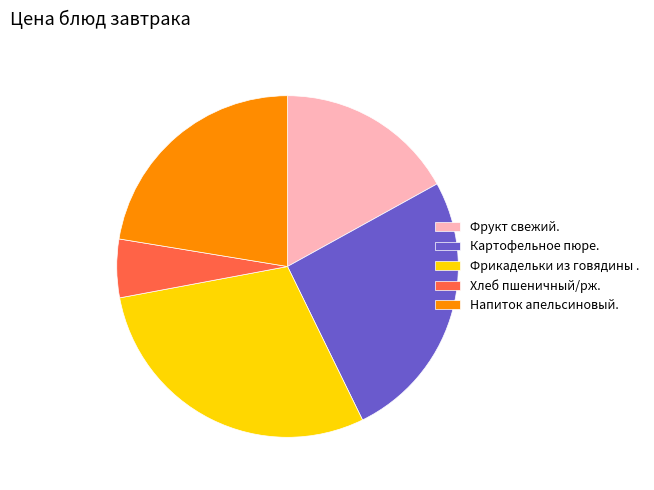

True or false: Картофельное пюре. accounts for 18% of the total.

False